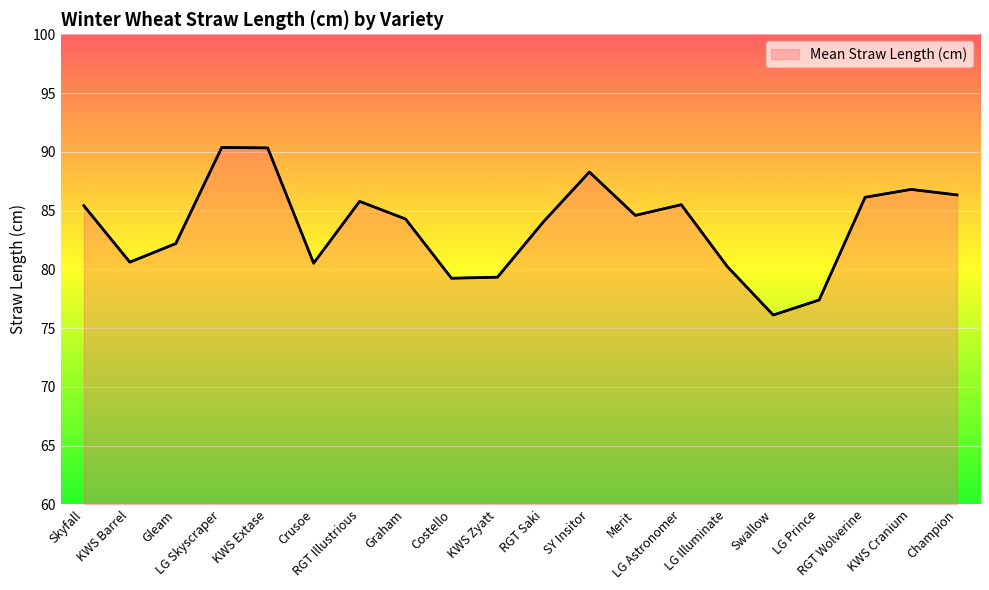

What is the approximate value at Champion?

86.3